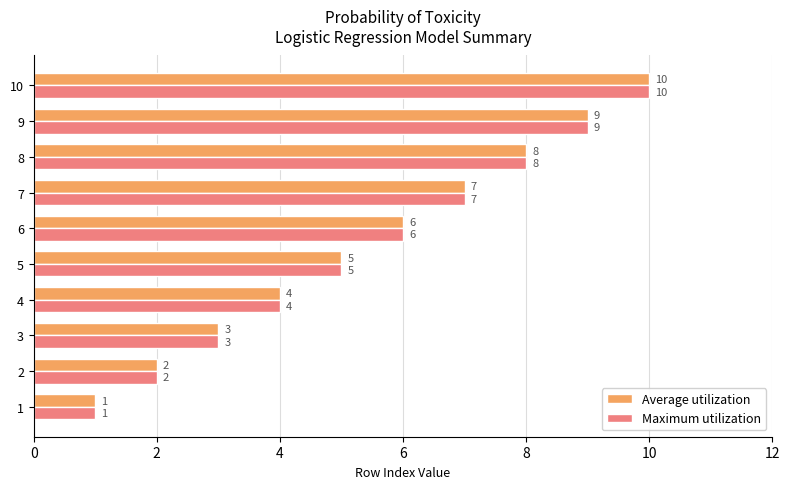

What is the maximum value for Maximum utilization?

10